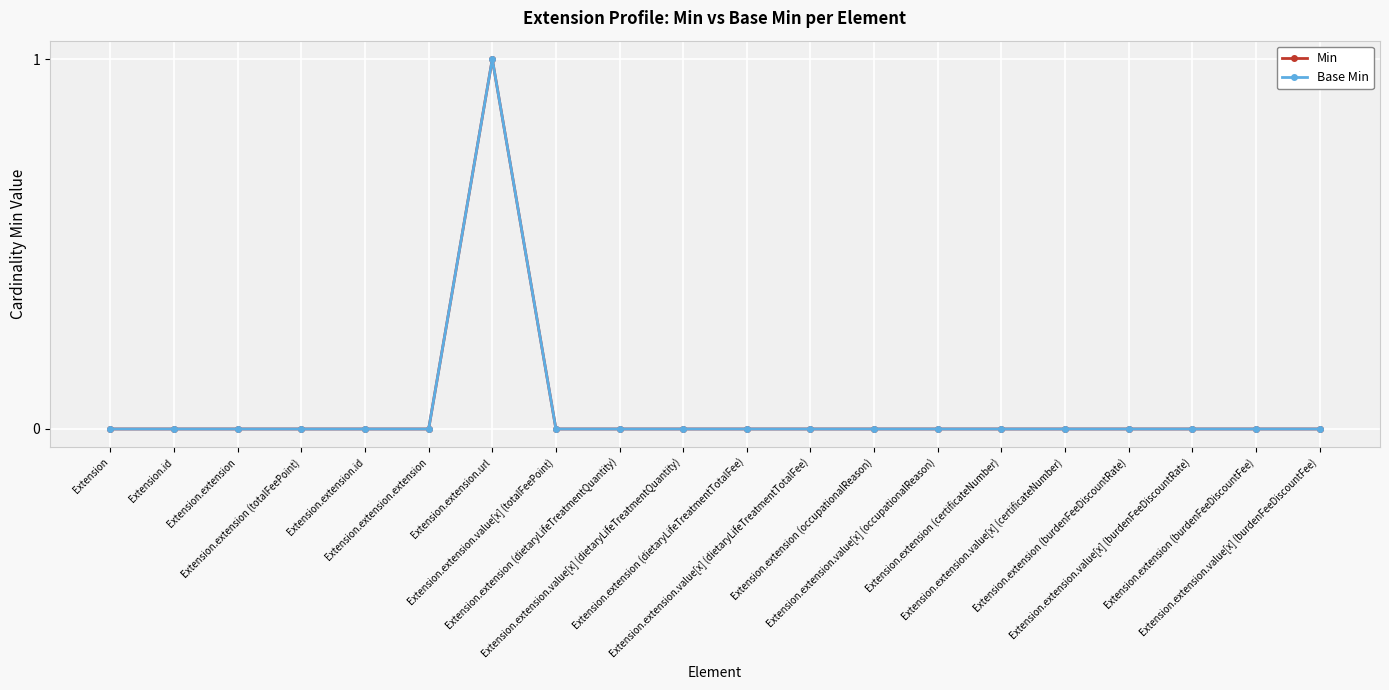

Which has a higher value, Extension.extension.id or Extension.extension.value[x] (burdenFeeDiscountRate)?

Extension.extension.id